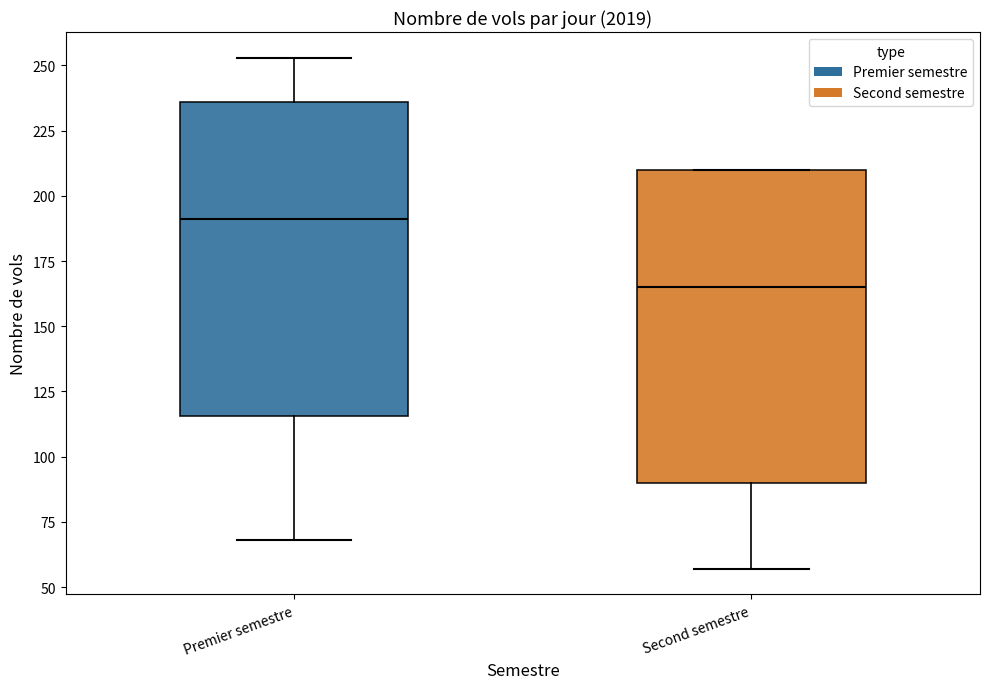

Reading left to right, transcribe this box plot: for each box, give where its median line is, the range the box spans, and where its two whiskers end, as read against the y-axis. The values are not printed on the chart, so give them approximately, as read against the axis.

Premier semestre: median 190, box 115 to 235, whiskers 70 to 255
Second semestre: median 165, box 90 to 210, whiskers 55 to 210